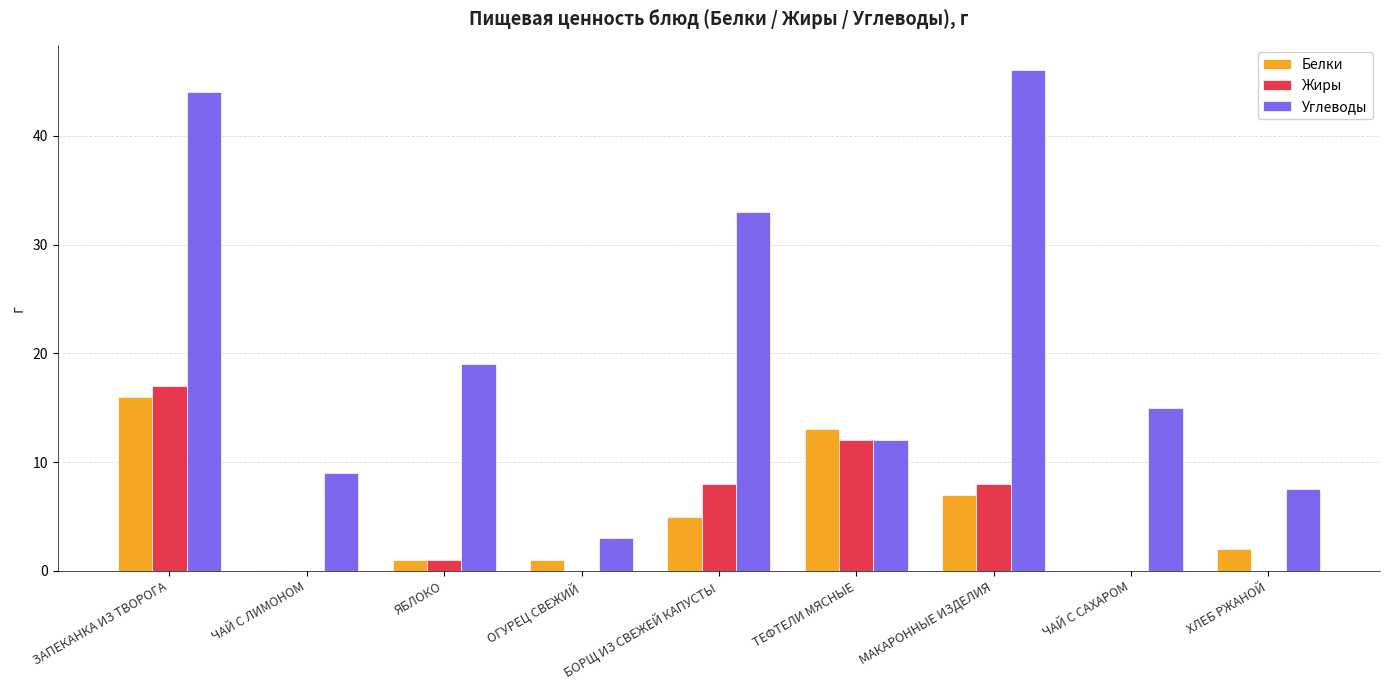

What is the sum of all Белки values?

45.2